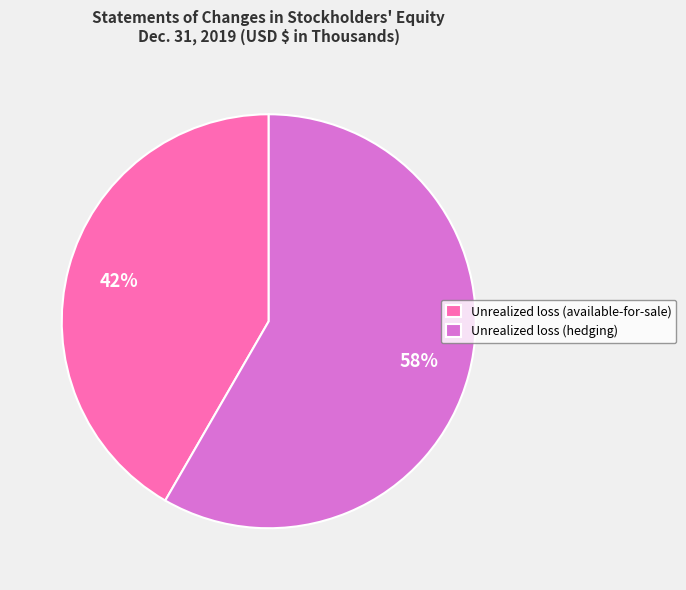

To the nearest percent, what percentage of the pie is Unrealized loss (hedging)?

58%